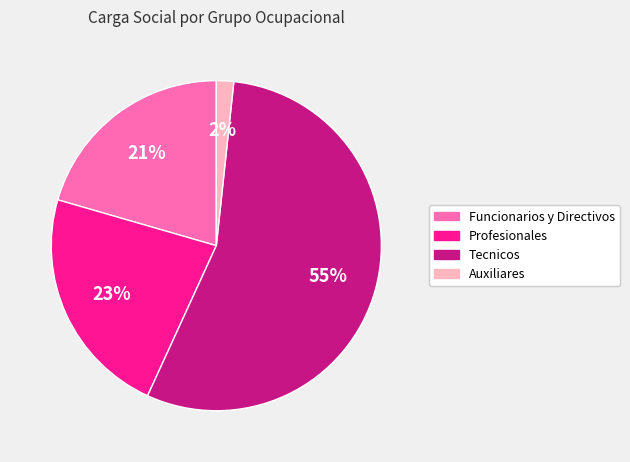

Which has a higher value, Funcionarios y Directivos or Tecnicos?

Tecnicos